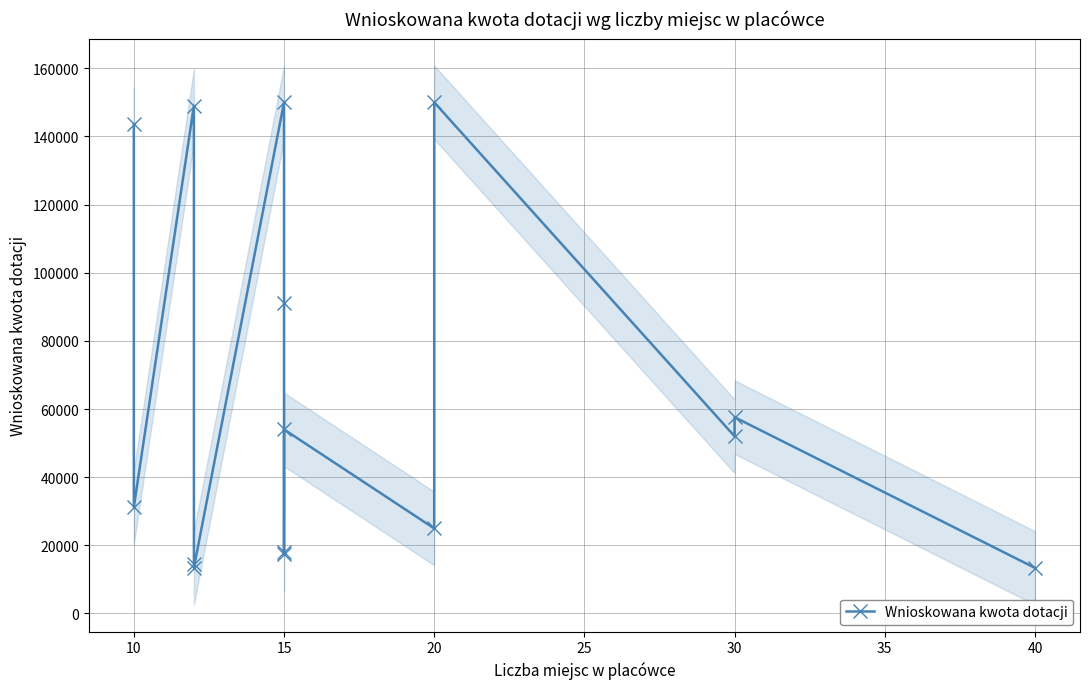

How many data points are less than 51996?

7